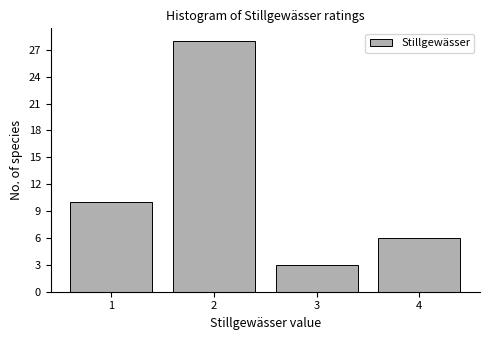

Reading left to right, transcribe this chart: for each bar, give the range it covers on the x-axis and its height. The values are not printed on the chart, so give them approximately, as read against the axis.

0.5 to 1.5: 10
1.5 to 2.5: 28
2.5 to 3.5: 3
3.5 to 4.5: 6